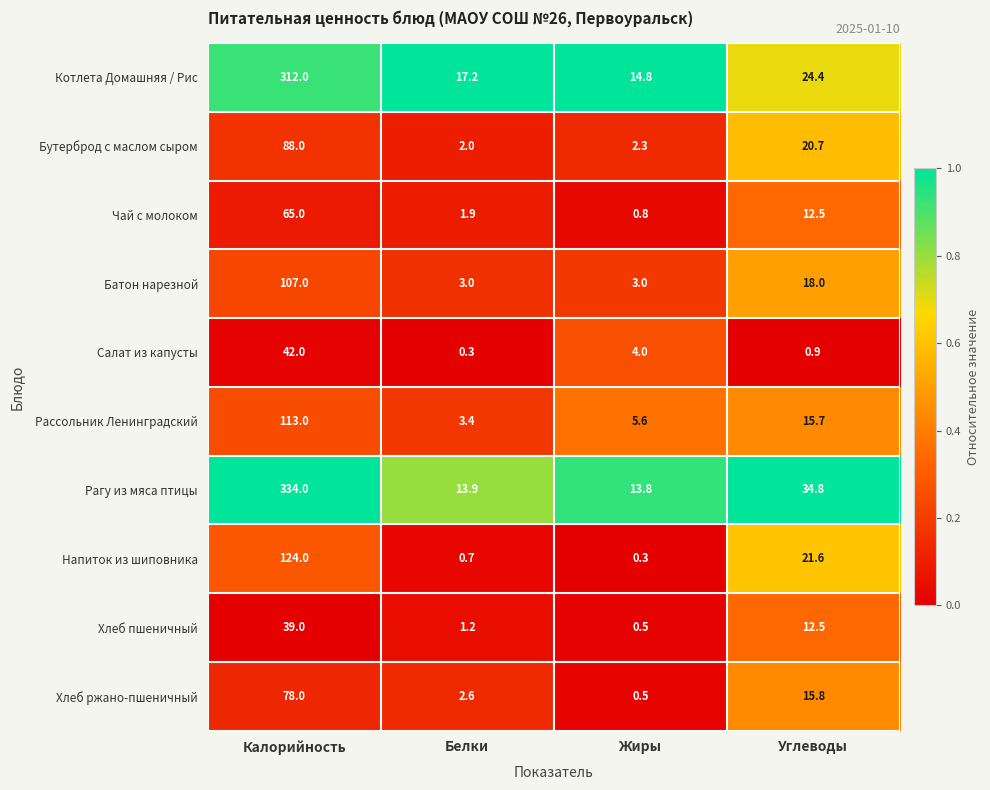

Where does the Рассольник Ленинградский series first go above 15?

Калорийность